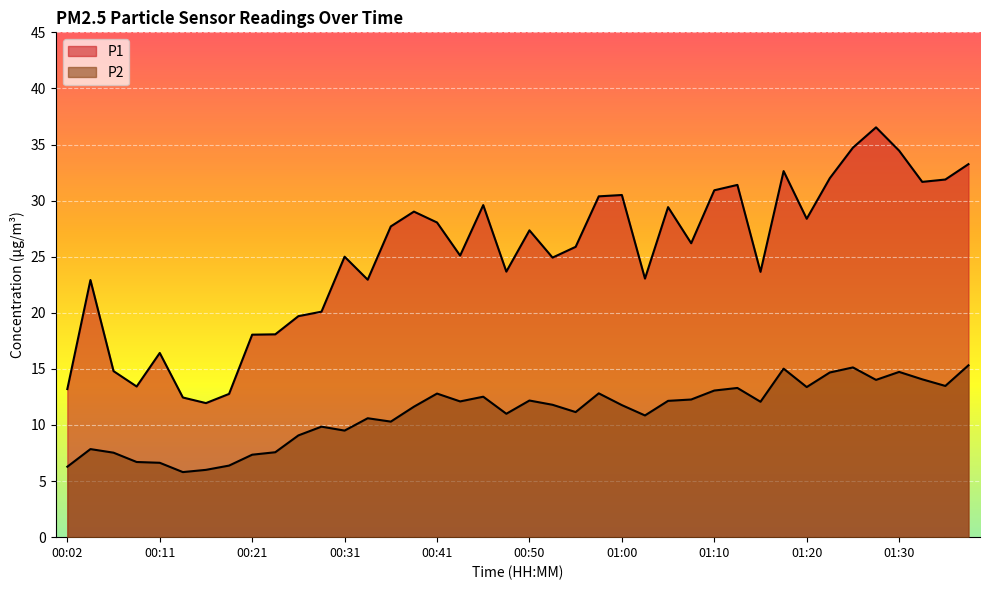

At how many categories does at least one series exceed 19?

31